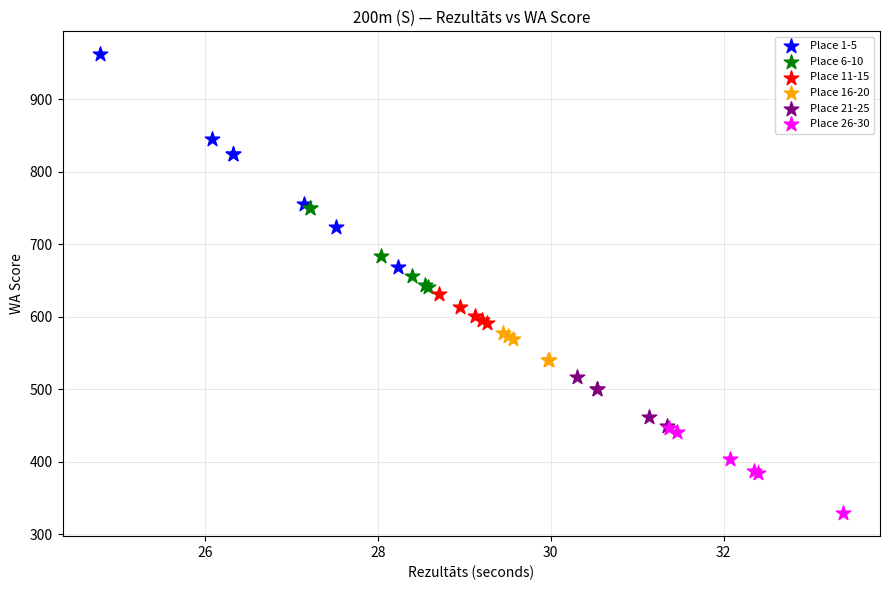

Which series contains the highest Y value?

Place 1-5